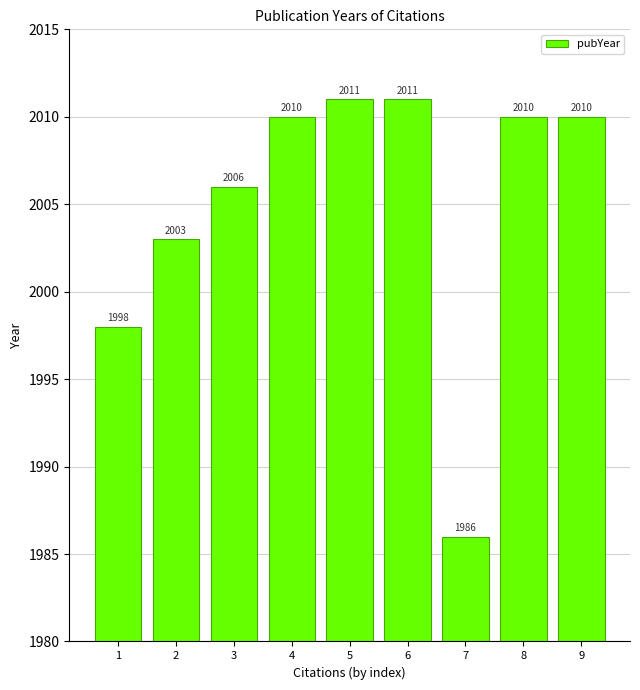

What is the sum of the values at 3 and 7?

3992